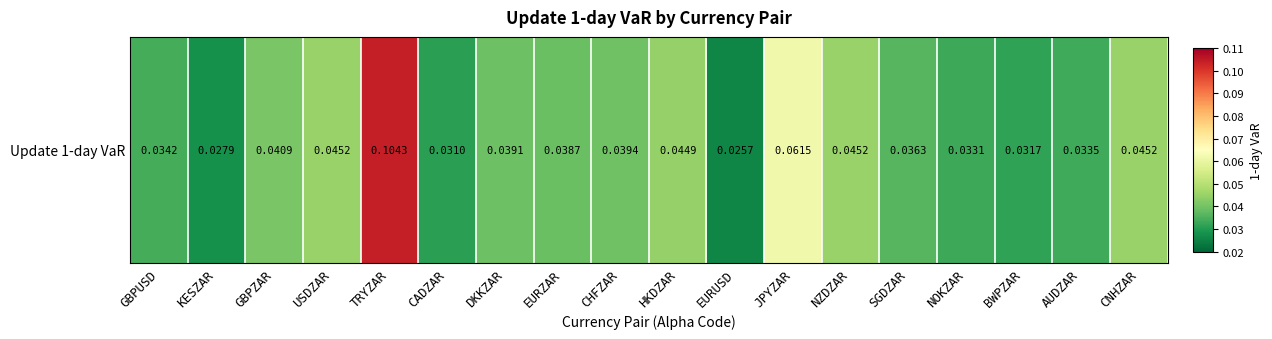

Rank the categories by value from lowest to highest.

EURUSD, KESZAR, CADZAR, BWPZAR, NOKZAR, AUDZAR, GBPUSD, SGDZAR, EURZAR, DKKZAR, CHFZAR, GBPZAR, HKDZAR, USDZAR, NZDZAR, CNHZAR, JPYZAR, TRYZAR